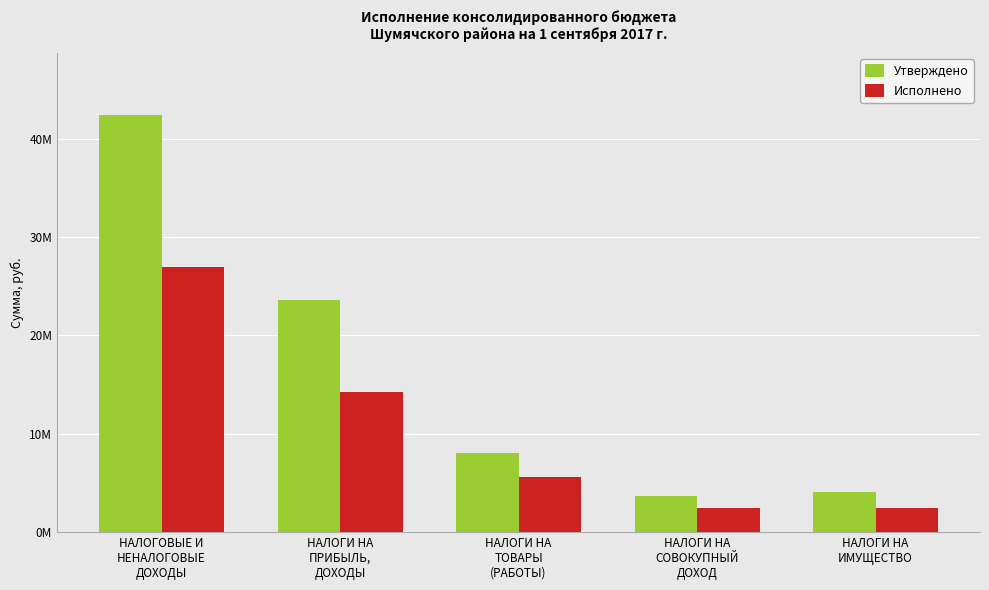

What is the label of the 2nd bar from the left?

НАЛОГИ НА
ПРИБЫЛЬ,
ДОХОДЫ